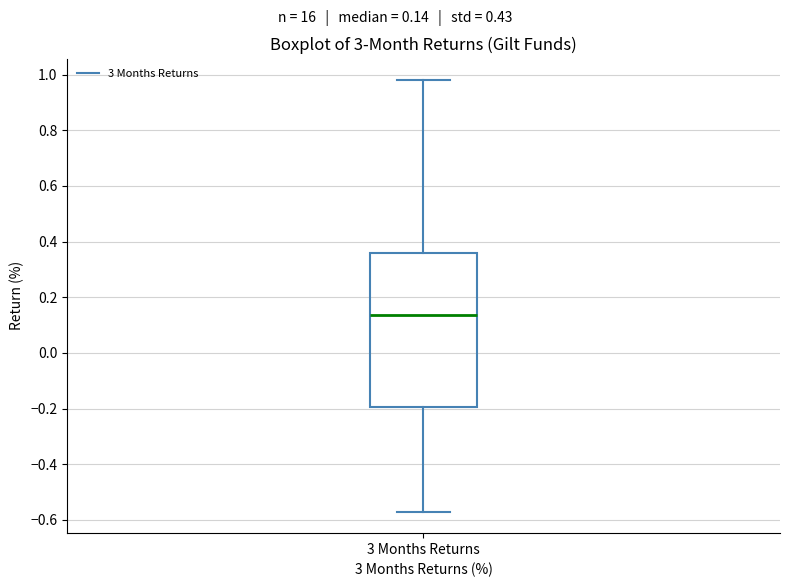

Transcribe this box plot: give where the median line is, the range the box spans, and where the two whiskers end, as read against the y-axis. The values are not printed on the chart, so give them approximately, as read against the axis.

median 0.14, box -0.20 to 0.36, whiskers -0.56 to 0.98